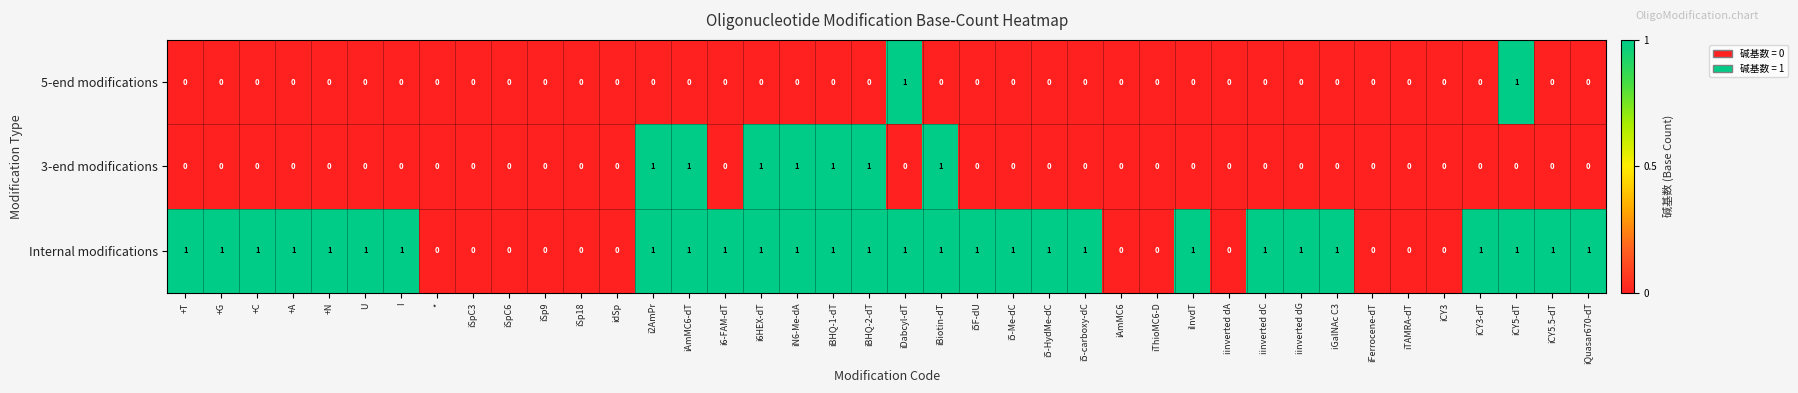

Is the value of 5-end modifications at +T greater than the value of Internal modifications at iBHQ-1-dT?

No